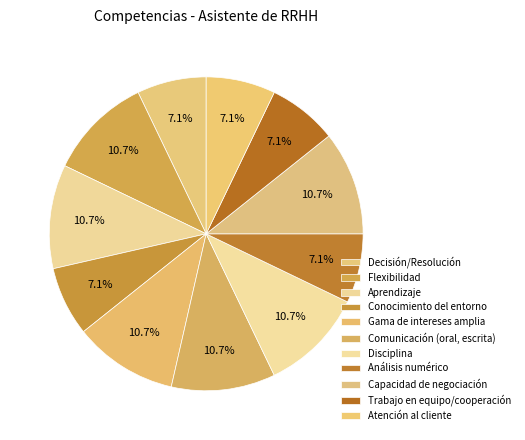

True or false: Capacidad de negociación accounts for 11% of the total.

True